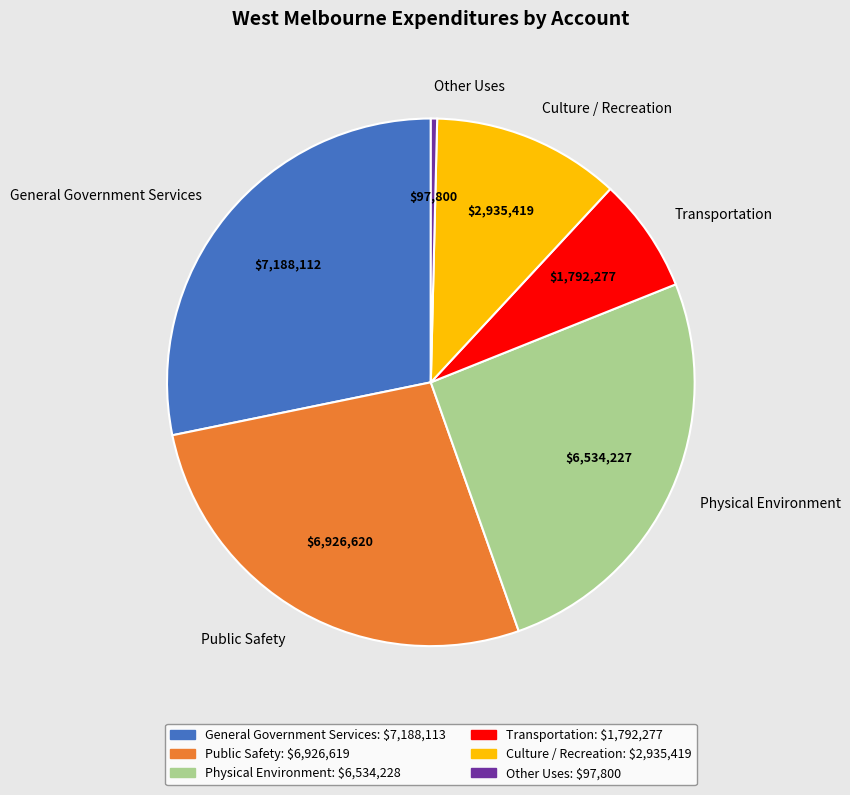

Which slice is the largest?

General Government Services